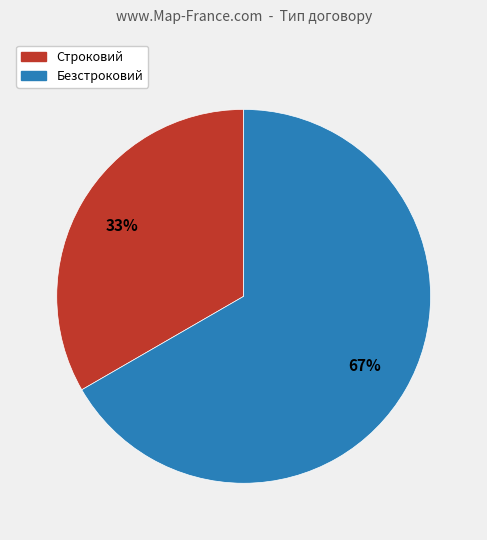

What is the smallest slice in the pie chart?

Строковий